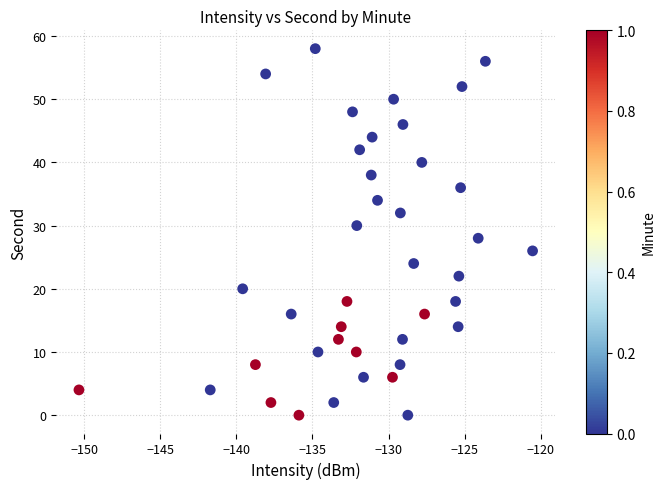

What is the range of Y values (max minus min)?

58